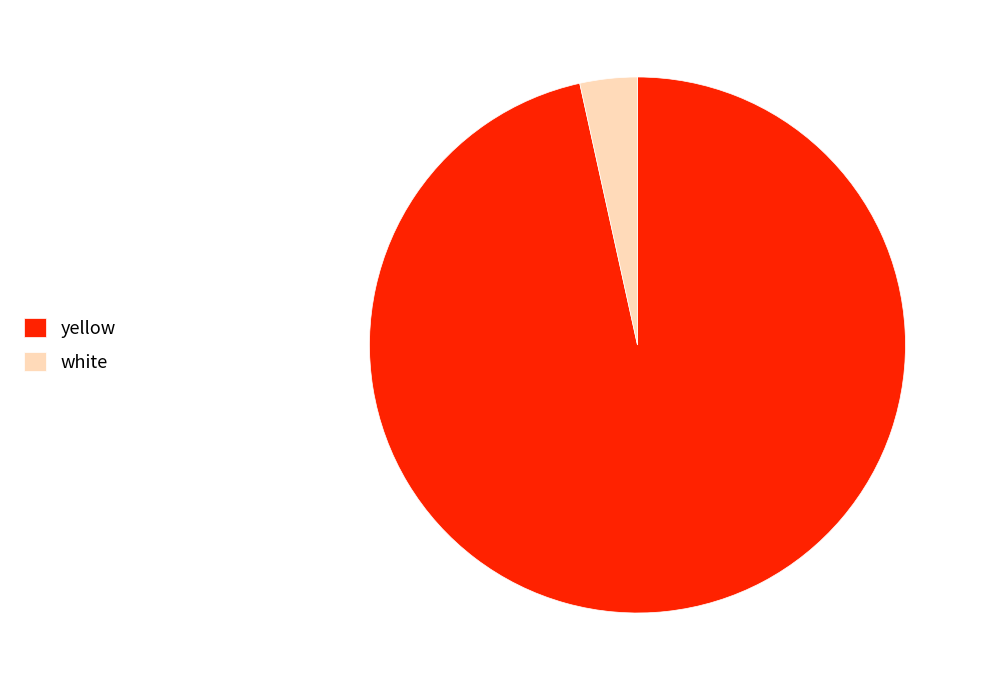

What is the majority slice?

yellow